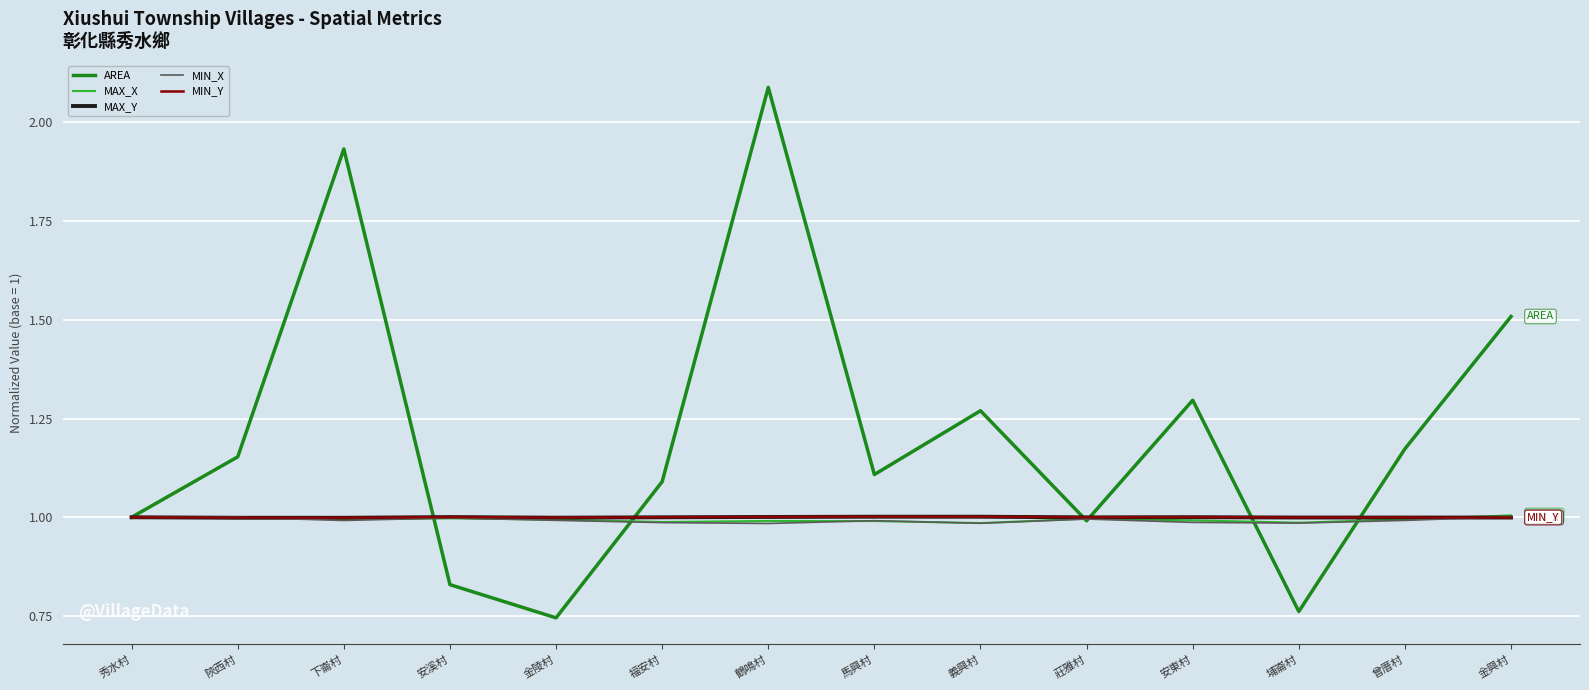

Count the number of data series in this chart.

5